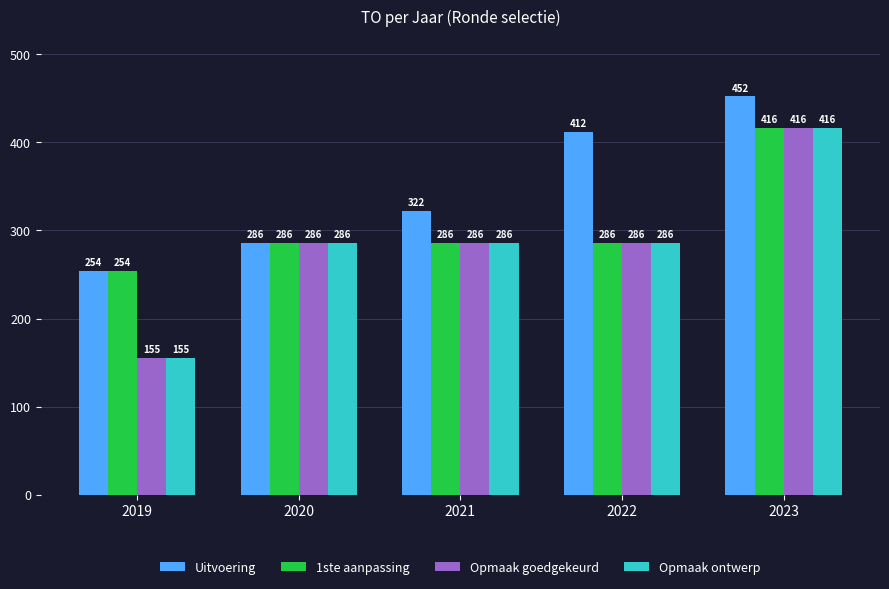

What is the greatest value displayed?

452